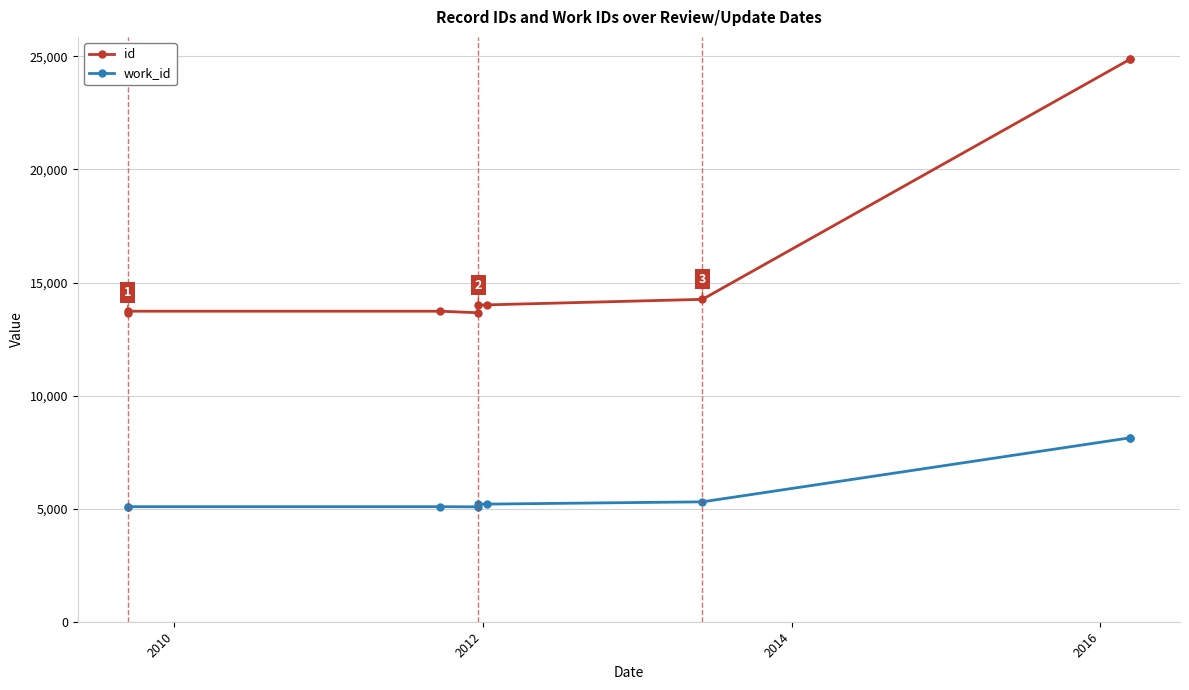

What is the difference between the second highest and minimum values in the id series?

11207